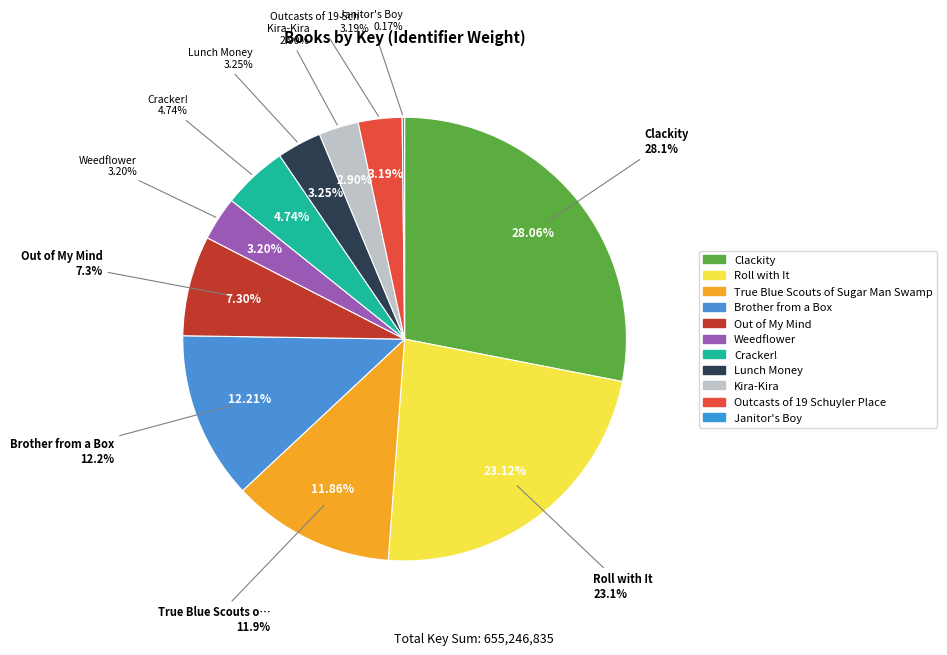

How many segments does this pie chart have?

11